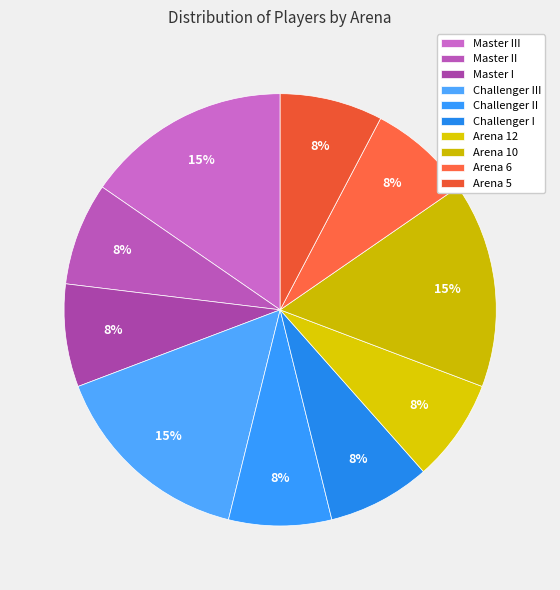

To the nearest percent, what portion does Challenger II represent?

8%